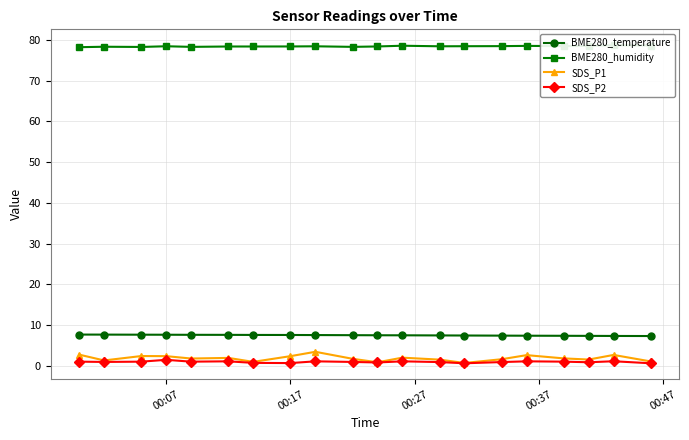

Count the number of data series in this chart.

4